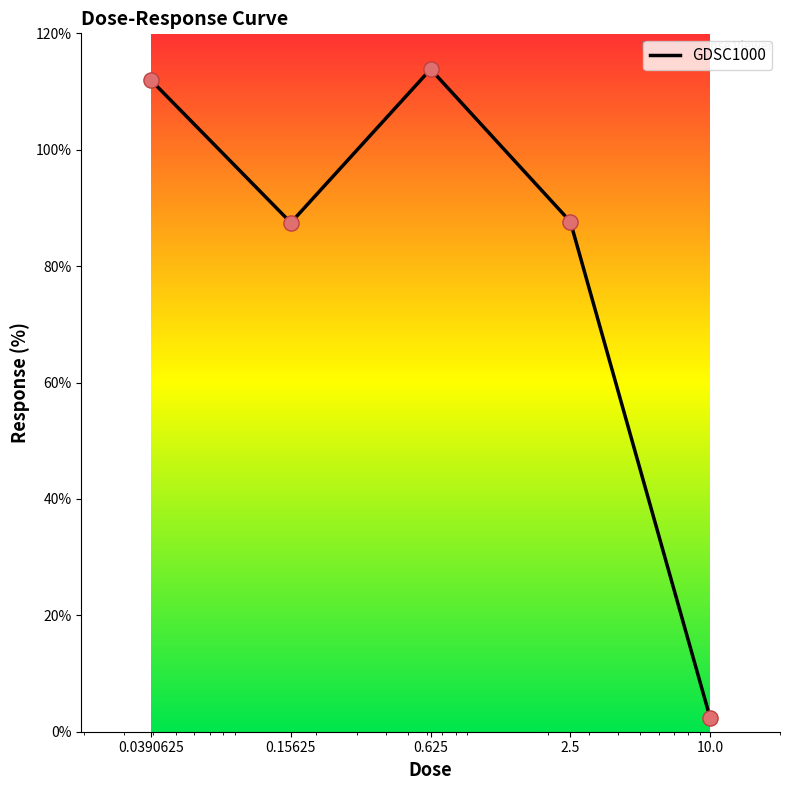

What is the difference between the maximum and minimum values?

111.4